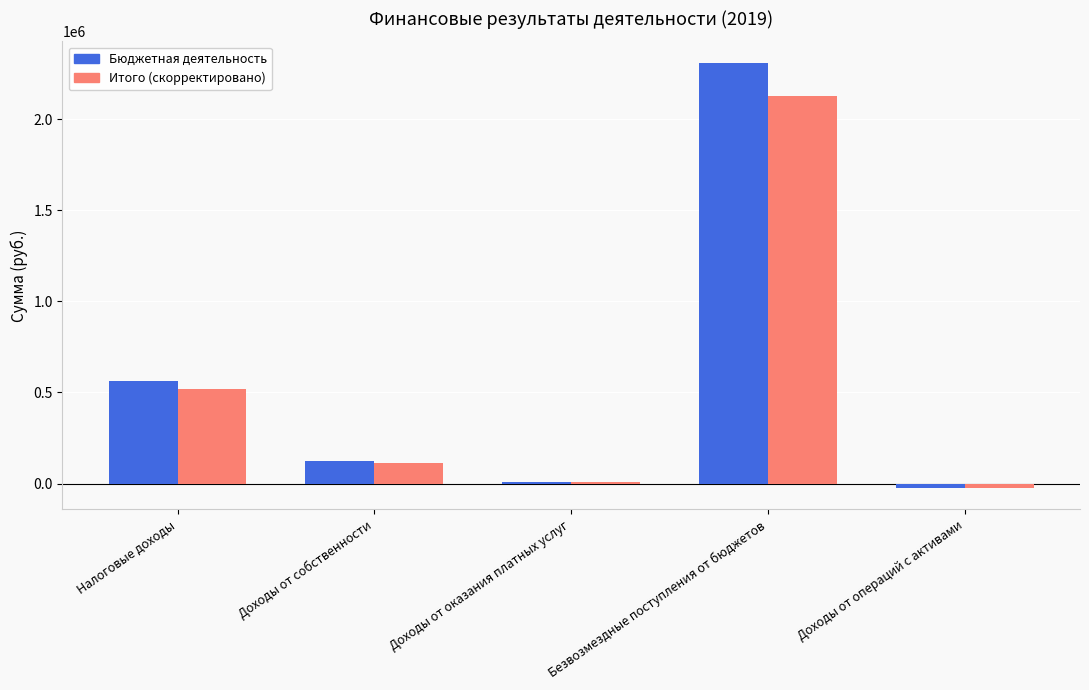

The Итого (скорректировано) series shows 3335648.4 at Безвозмездные поступления от бюджетов. True or false?

False